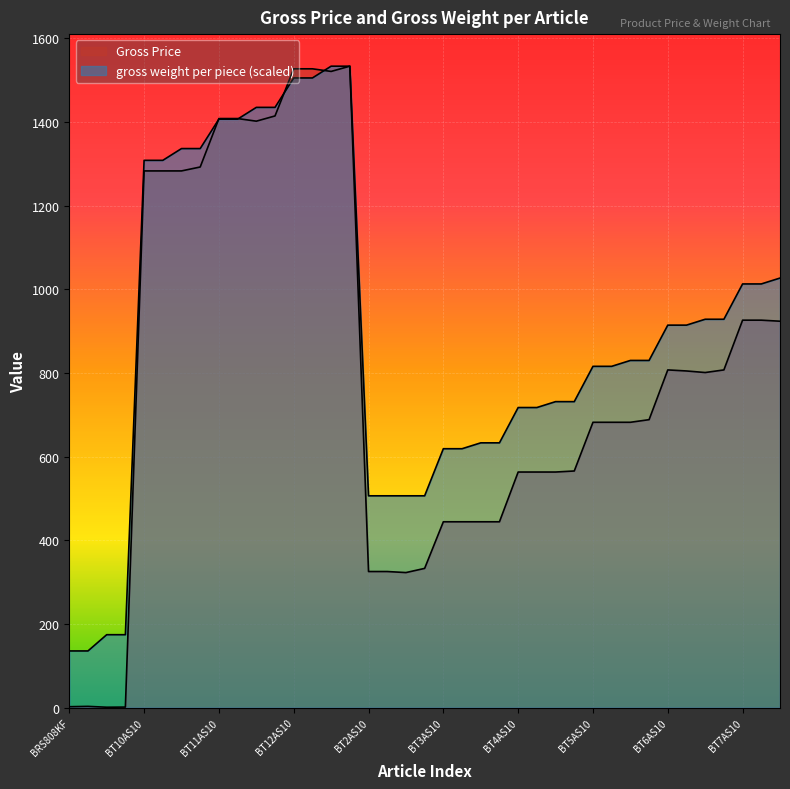

Which has a higher value, BT11AS10 or BT12AS10?

BT12AS10